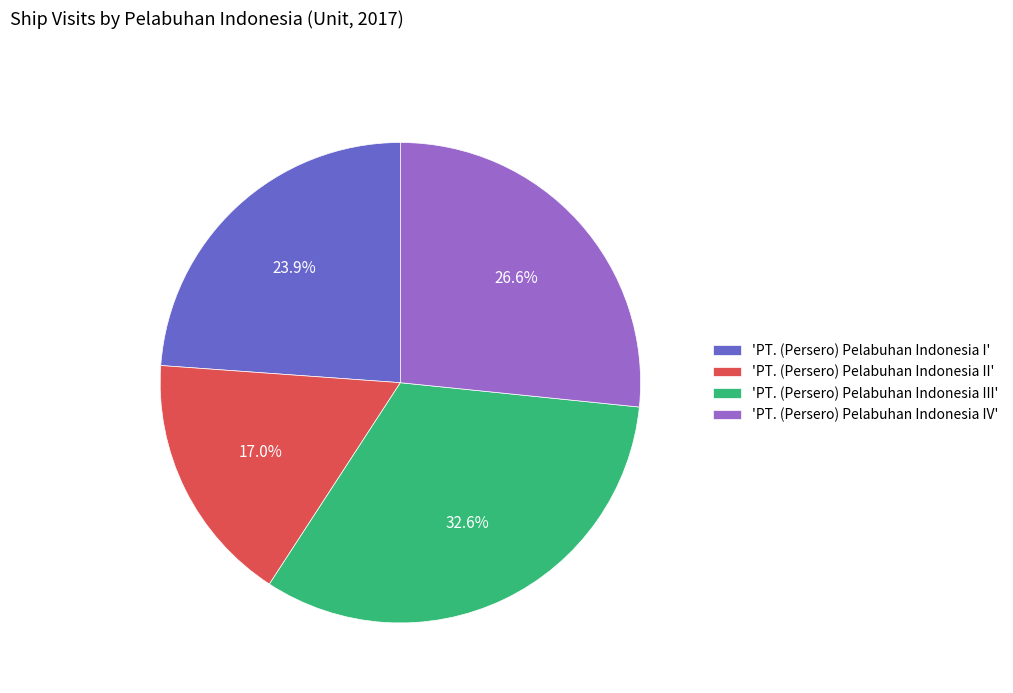

What is the smallest slice in the pie chart?

'PT. (Persero) Pelabuhan Indonesia II'